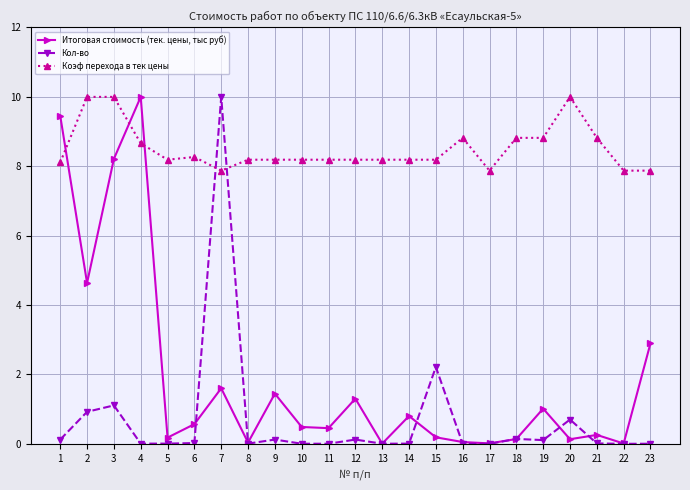

Where is the first local minimum for Итоговая стоимость (тек. цены, тыс руб)?

2